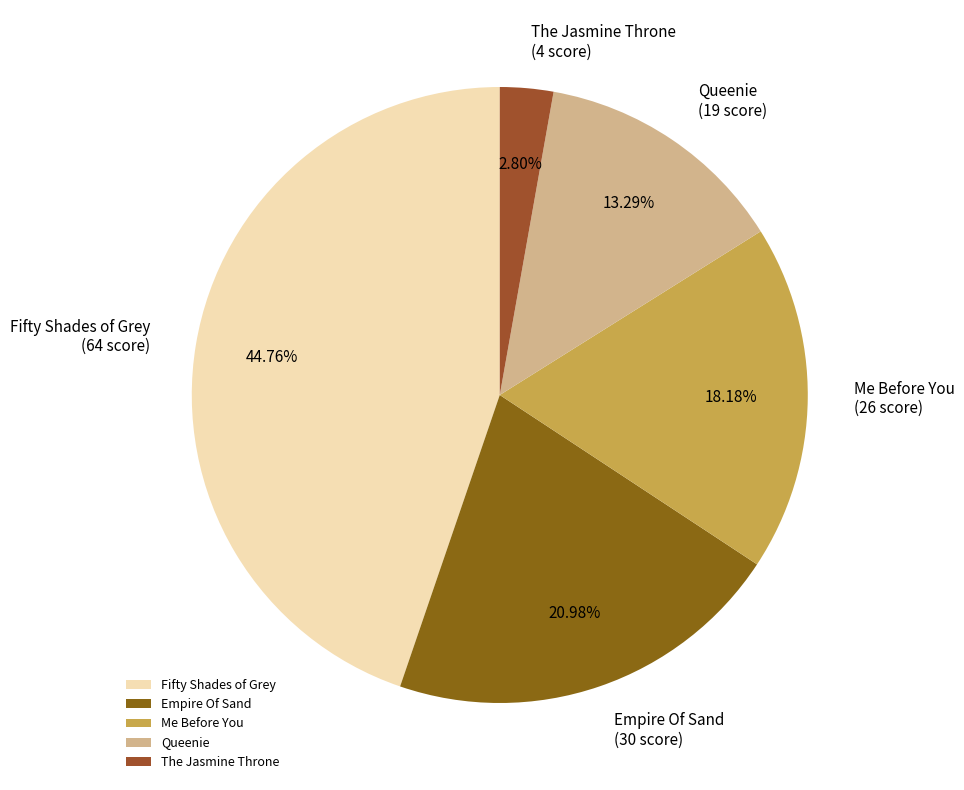

The Queenie slice represents 13% of the pie. True or false?

True